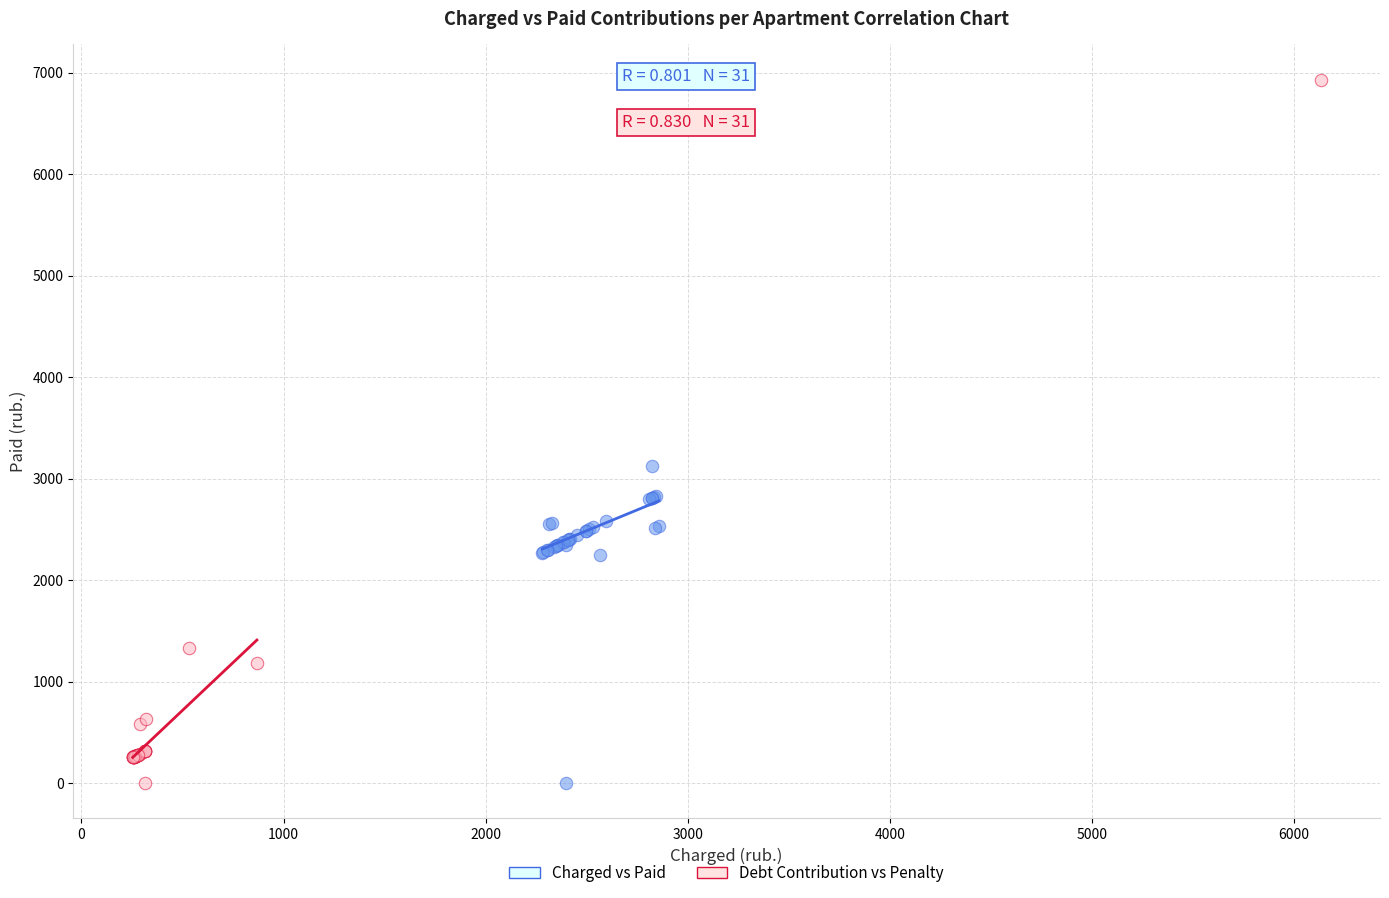

Which series has the widest spread of Y values?

Debt Contribution vs Penalty